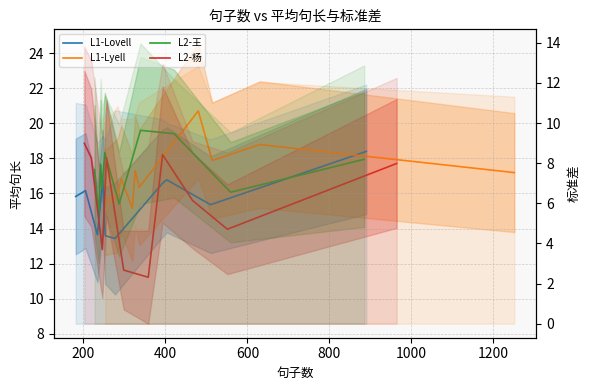

How many values in the L1-Lovell series exceed 16?

5